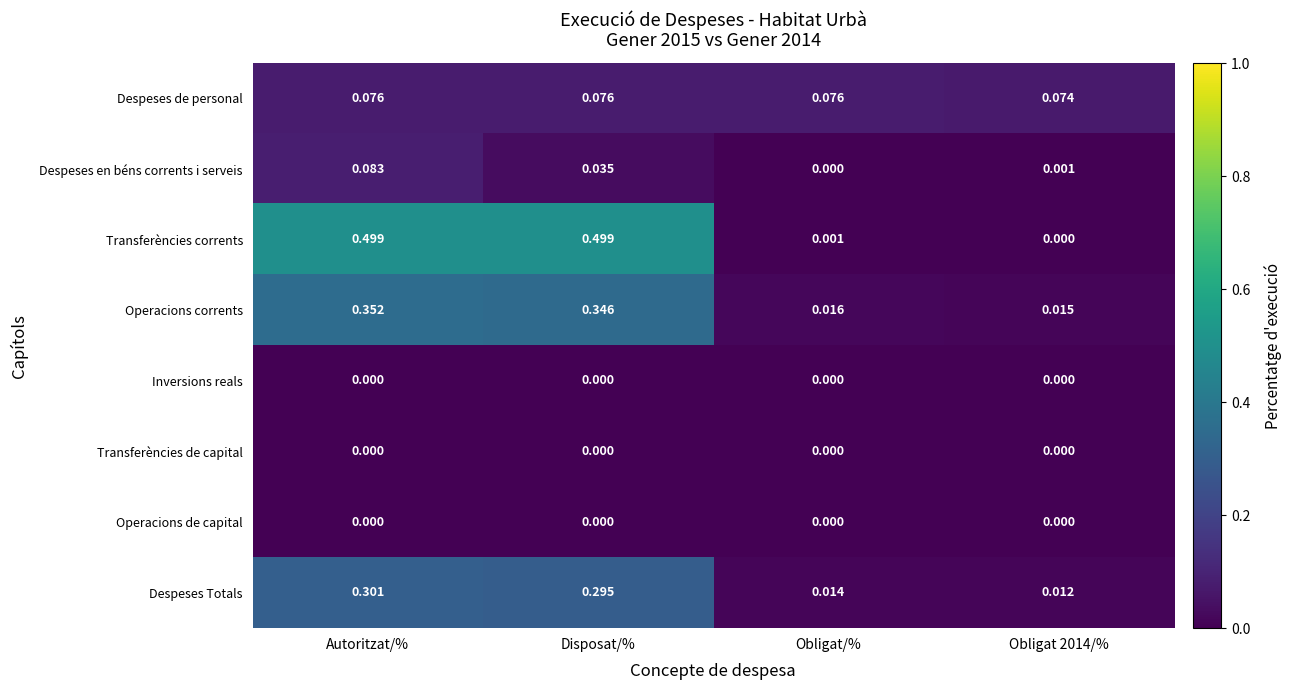

Which series has the largest total across all categories?

Transferències corrents